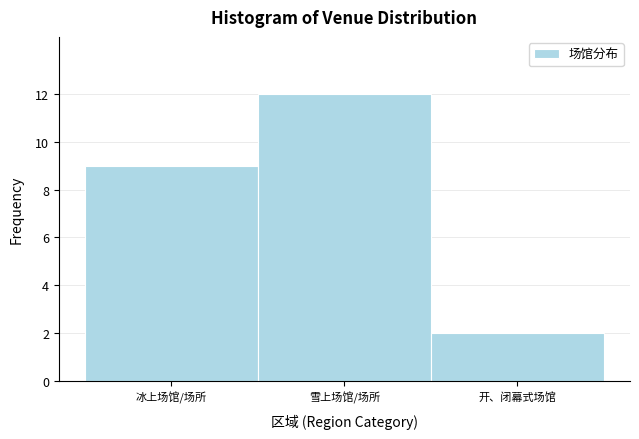

Reading left to right, transcribe all the data shown in this chart.

9	12	2